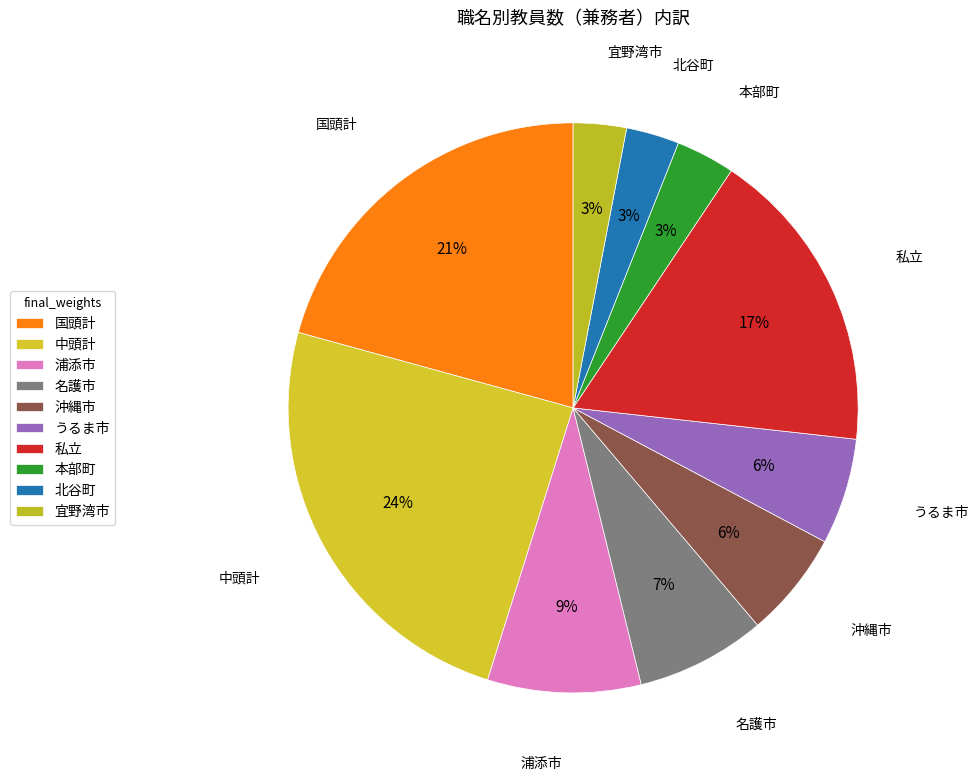

What is the ratio of the value at 沖縄市 to the value at 北谷町?

2.0